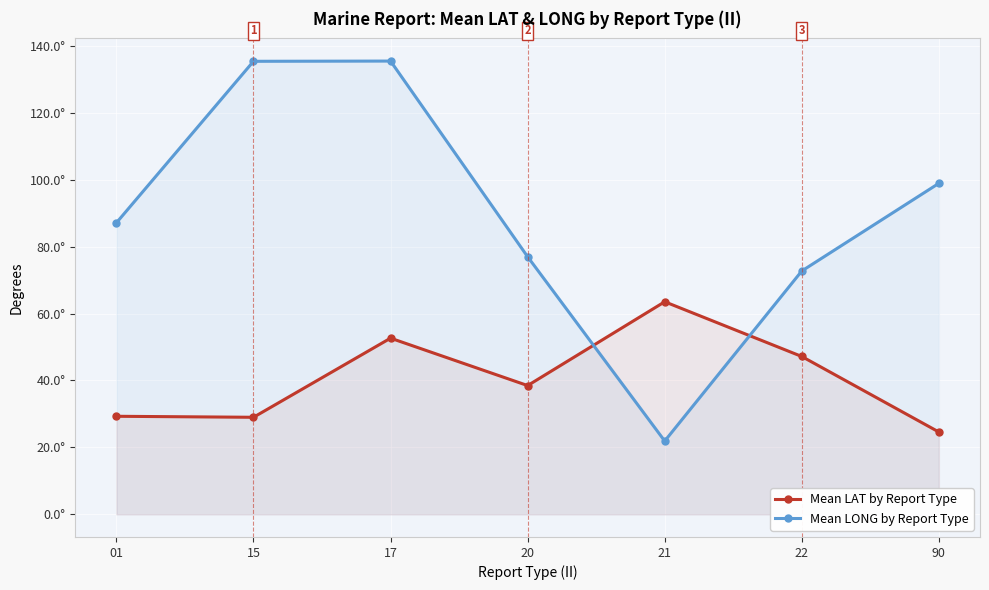

Between which two adjacent categories do Mean LAT by Report Type and Mean LONG by Report Type first intersect?

20 and 21